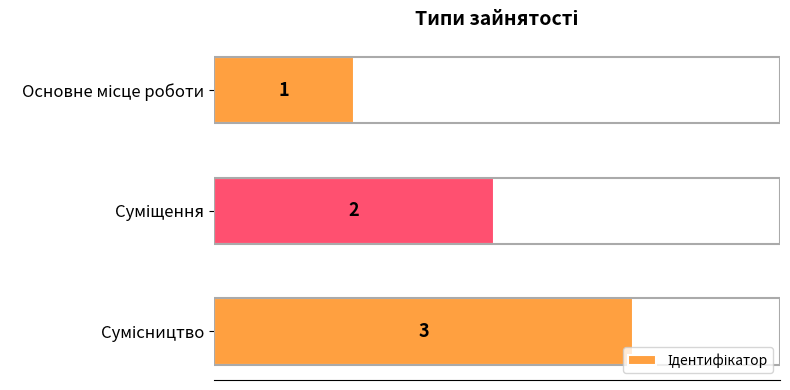

What is the greatest value displayed?

3